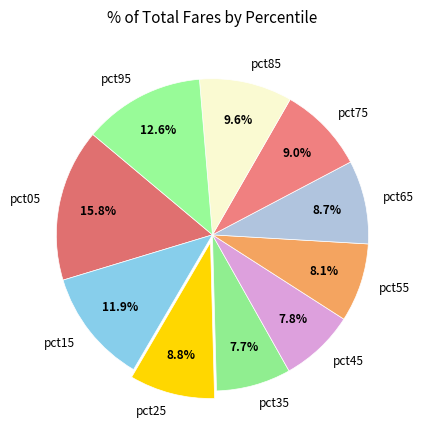

How many slices are in this pie chart?

10